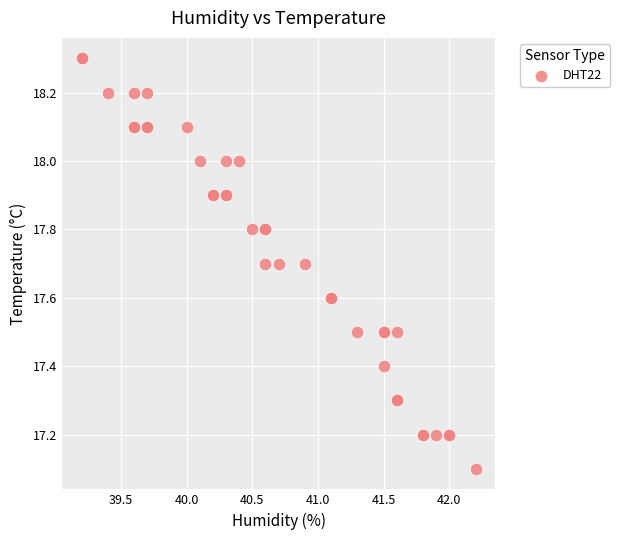

What Y value in the scatter plot is closest to 17?

17.1